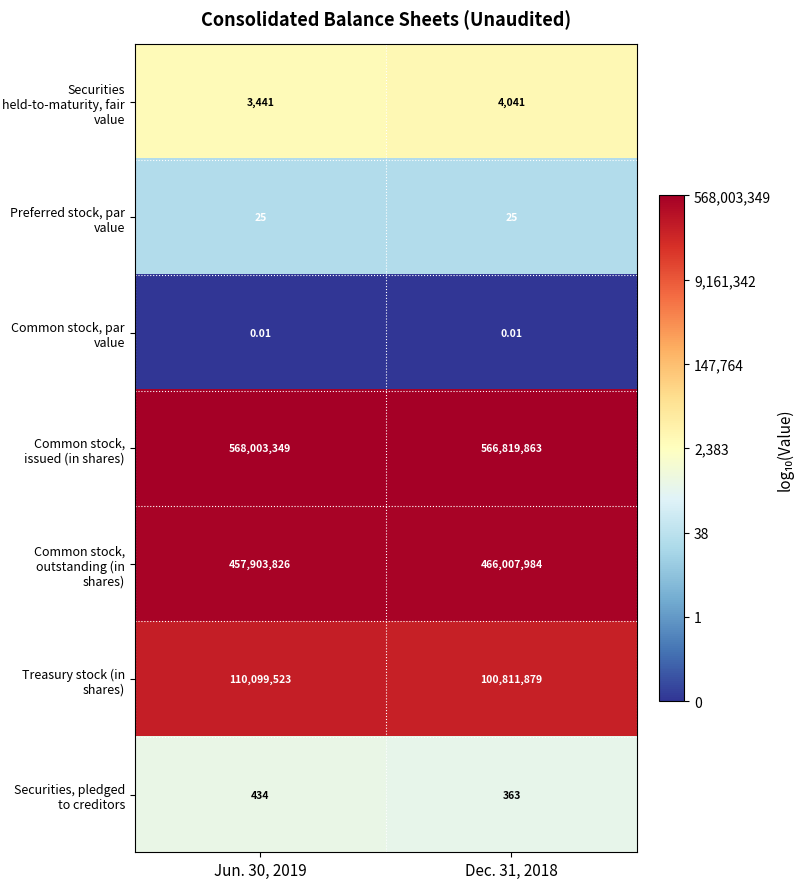

What is the total value across all series at Dec. 31, 2018?

1133644155.0